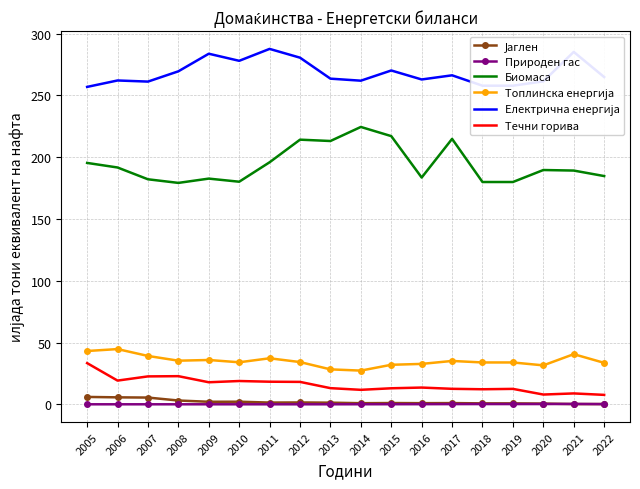

The value of Течни горива at 2007 is 22.6. True or false?

True